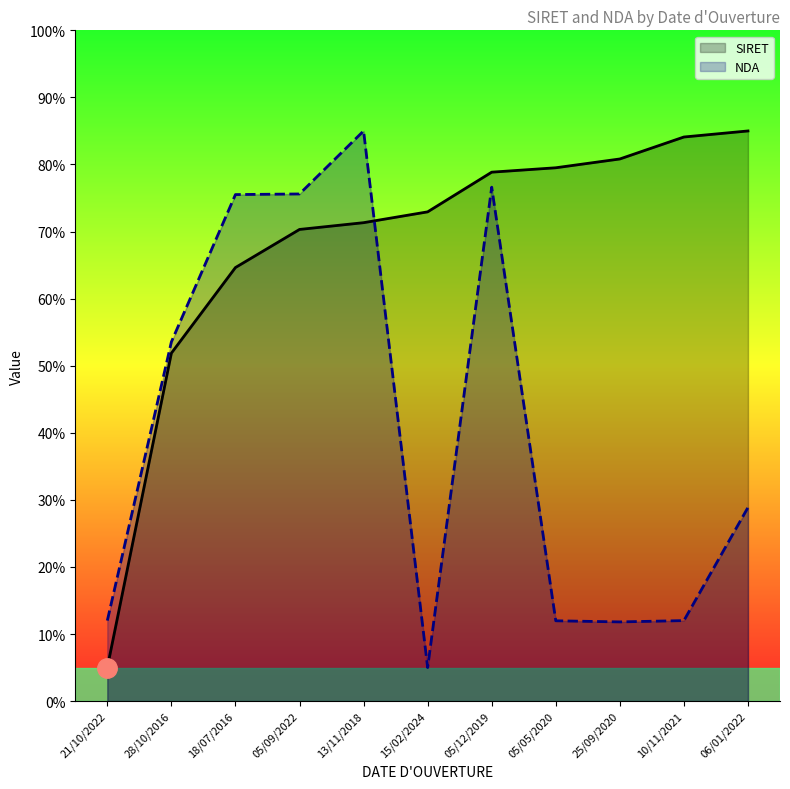

Rank the categories by NDA value from highest to lowest.

13/11/2018, 05/12/2019, 05/09/2022, 18/07/2016, 28/10/2016, 06/01/2022, 21/10/2022, 10/11/2021, 05/05/2020, 25/09/2020, 15/02/2024